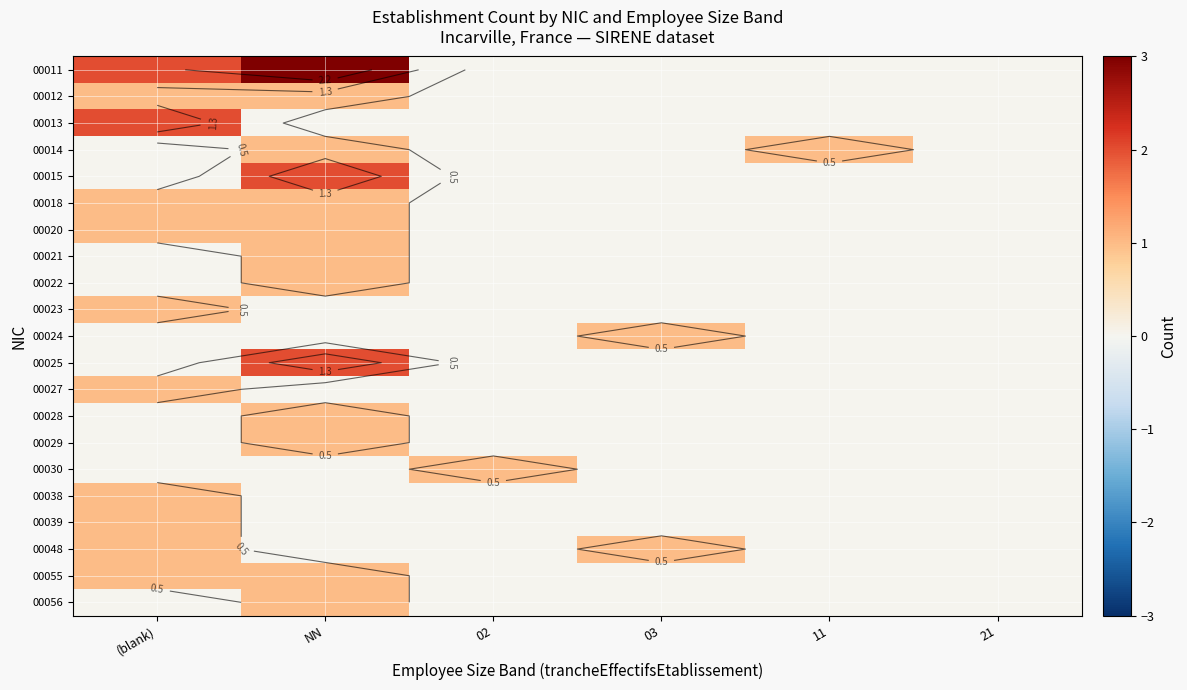

What is the difference between the maximum and minimum values in the 00027 series?

1